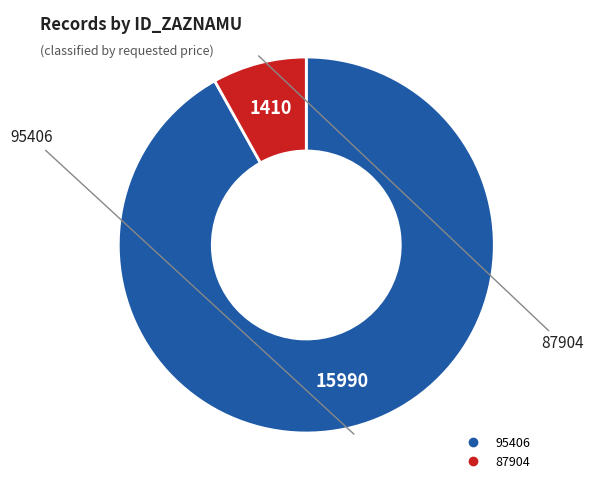

True or false: 87904 accounts for 21% of the total.

False